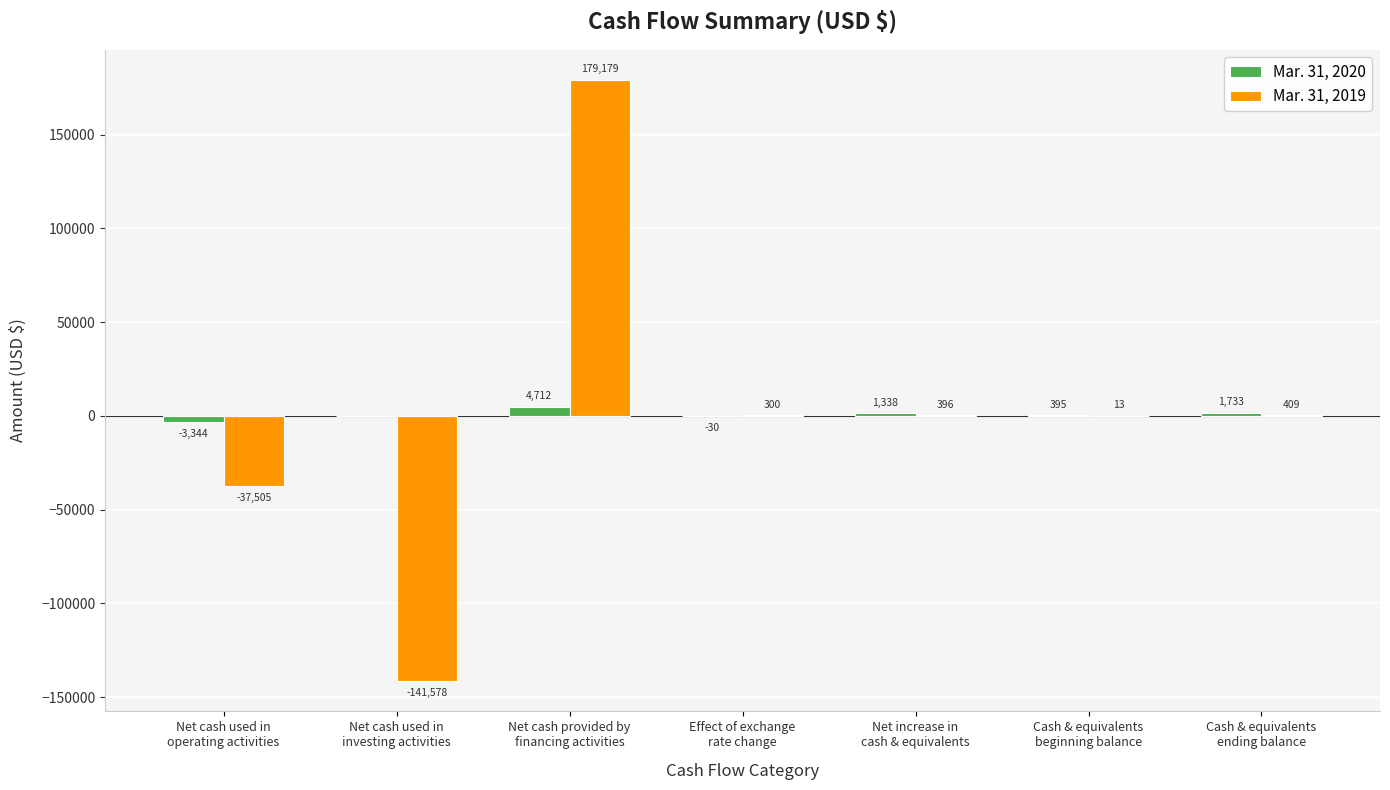

How many positive values does the Mar. 31, 2019 series have?

5